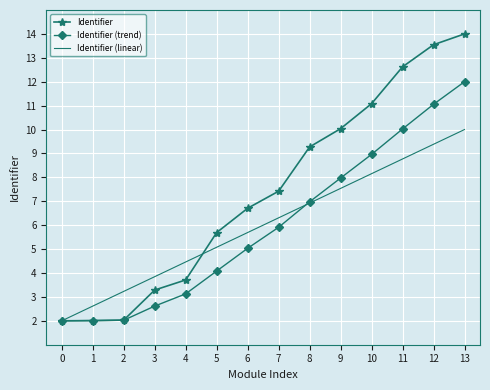

Which series ends up on top after the final intersection of Identifier (linear) and Identifier?

Identifier